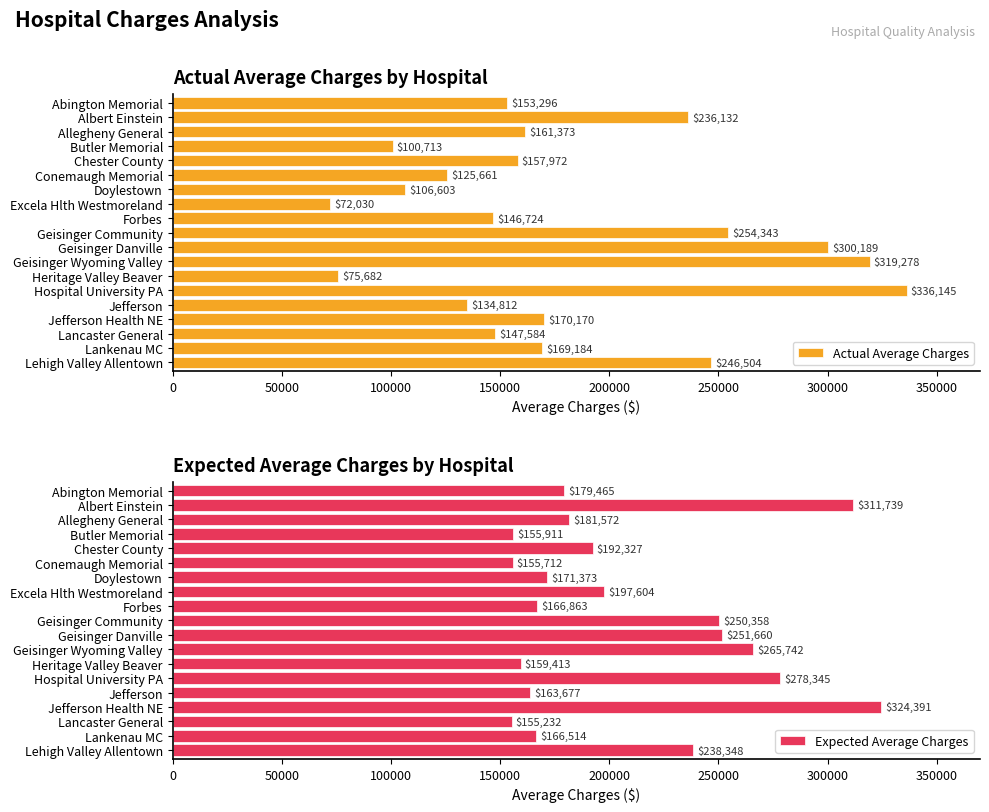

True or false: Actual Average Charges has a value of 579757 at Hospital University PA.

False